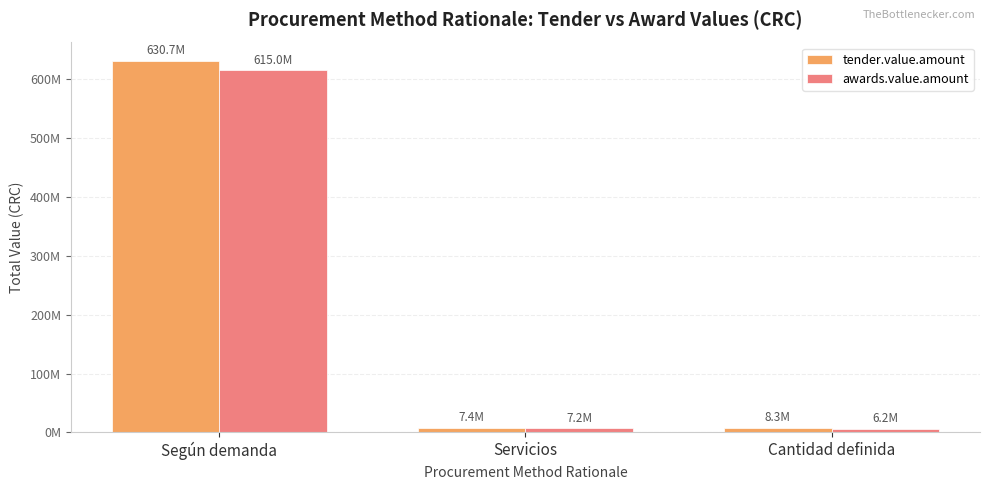

What are all the series names shown in the legend?

tender.value.amount, awards.value.amount